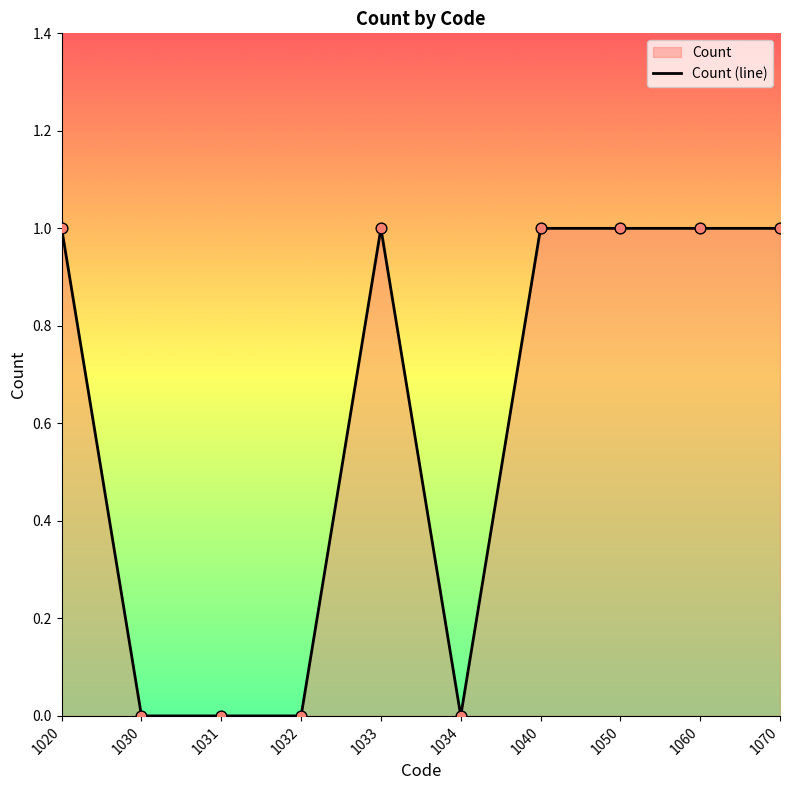

Between 1050 and 1070, which is larger?

1050